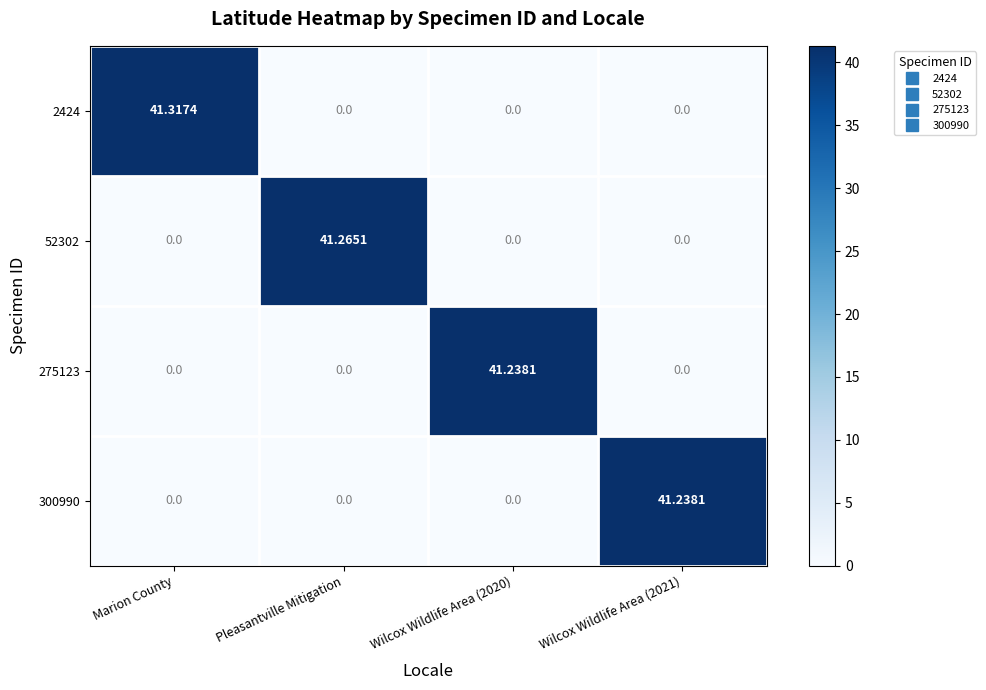

At which category does the chart reach its peak across all series?

Marion County